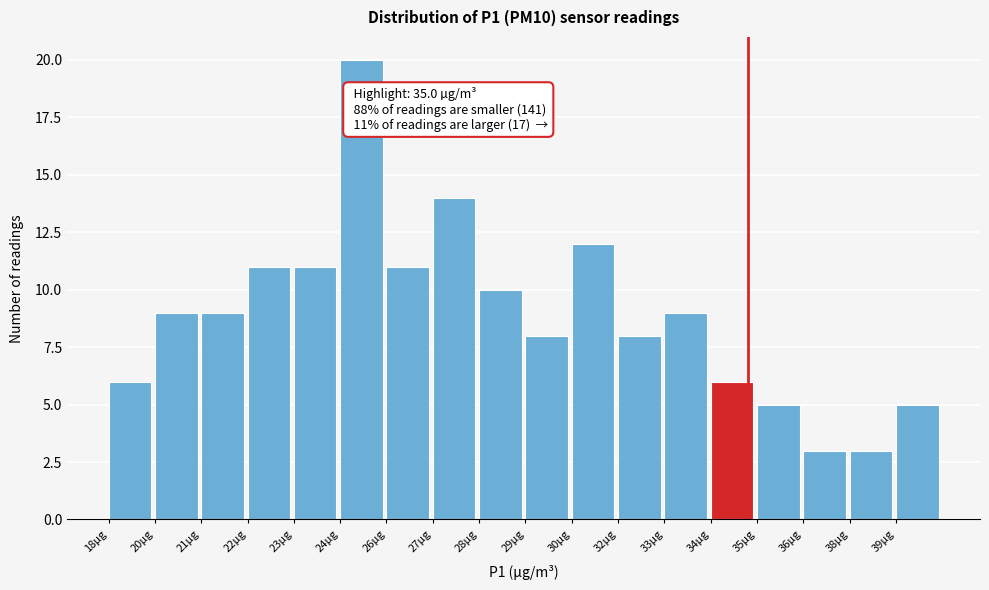

Reading left to right, extract all data points from this chart.

6	9	9	11	11	20	11	14	10	8	12	8	9	6	5	3	3	5